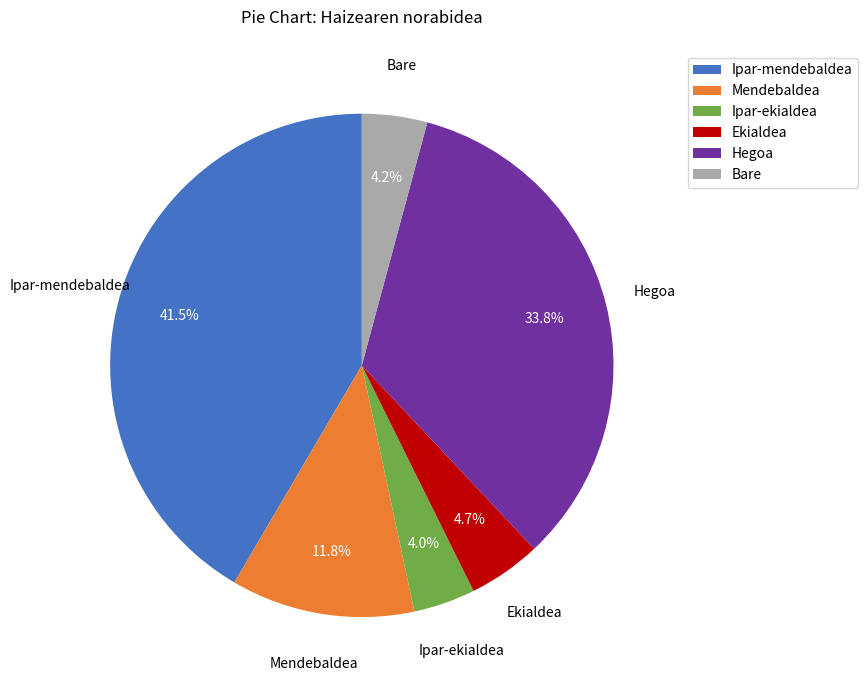

How many segments does this pie chart have?

6